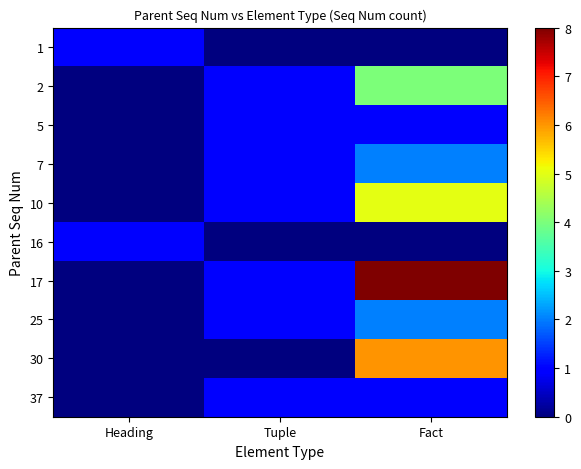

How many categories are shown in the chart?

3